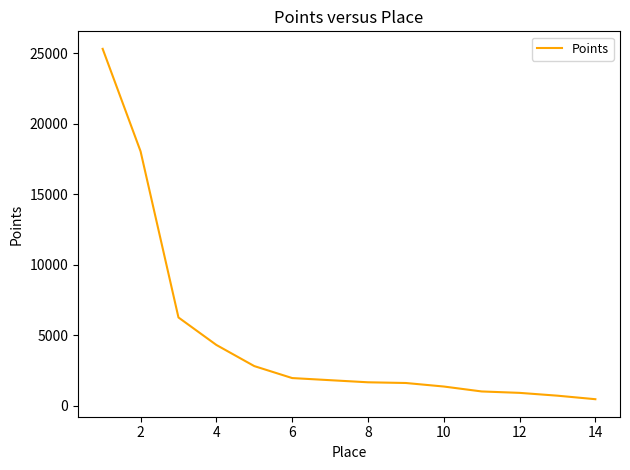

What is the smallest value displayed?

450